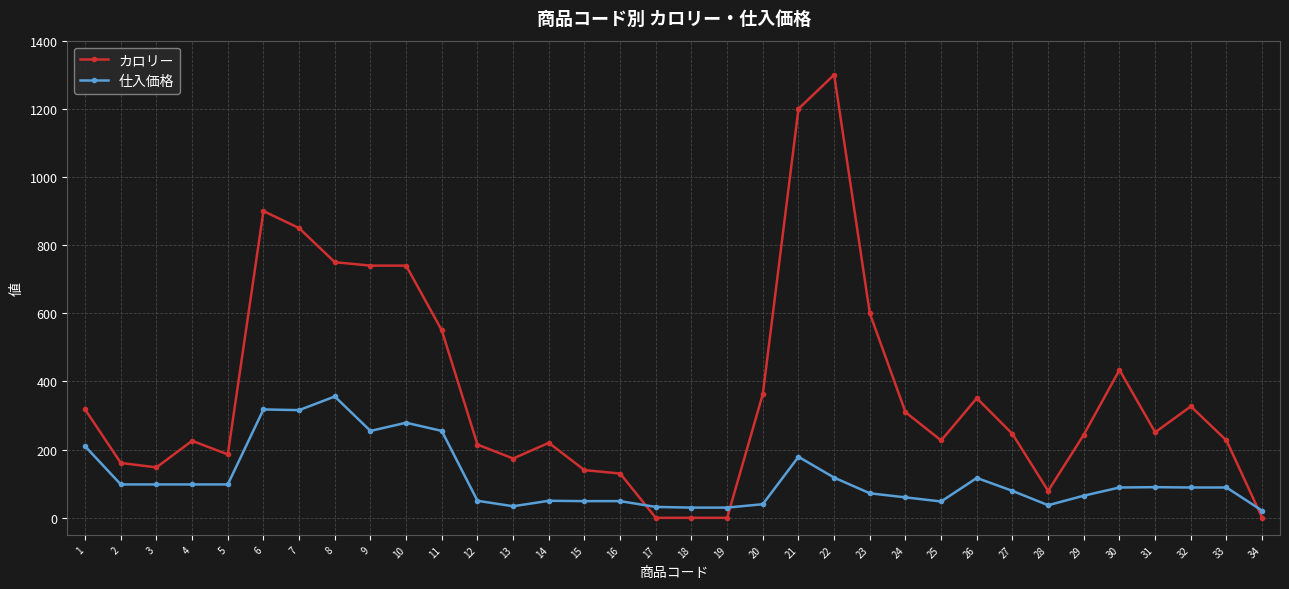

Where do カロリー and 仕入価格 first cross each other?

16 and 17